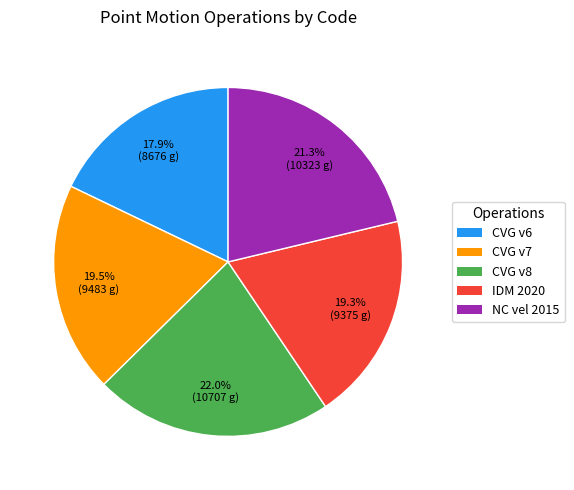

Does any single category account for the majority?

No